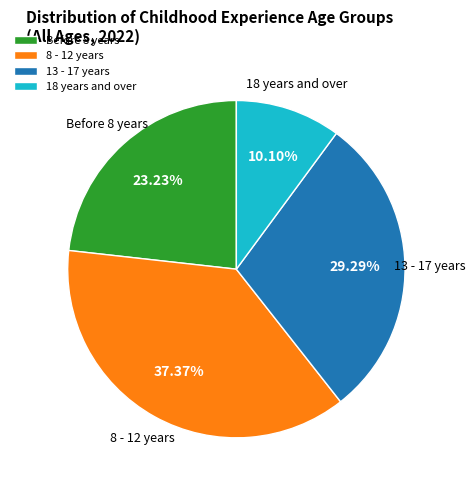

Which slice is the smallest?

18 years and over